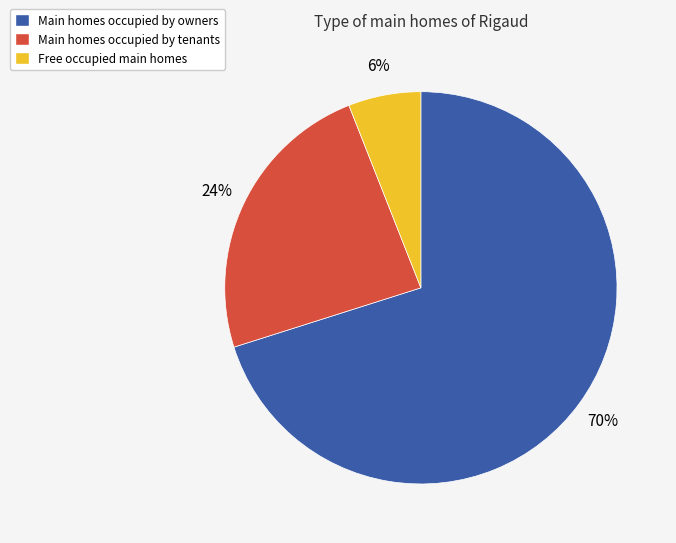

What percentage is the Free occupied main homes slice, to the nearest percent?

6%